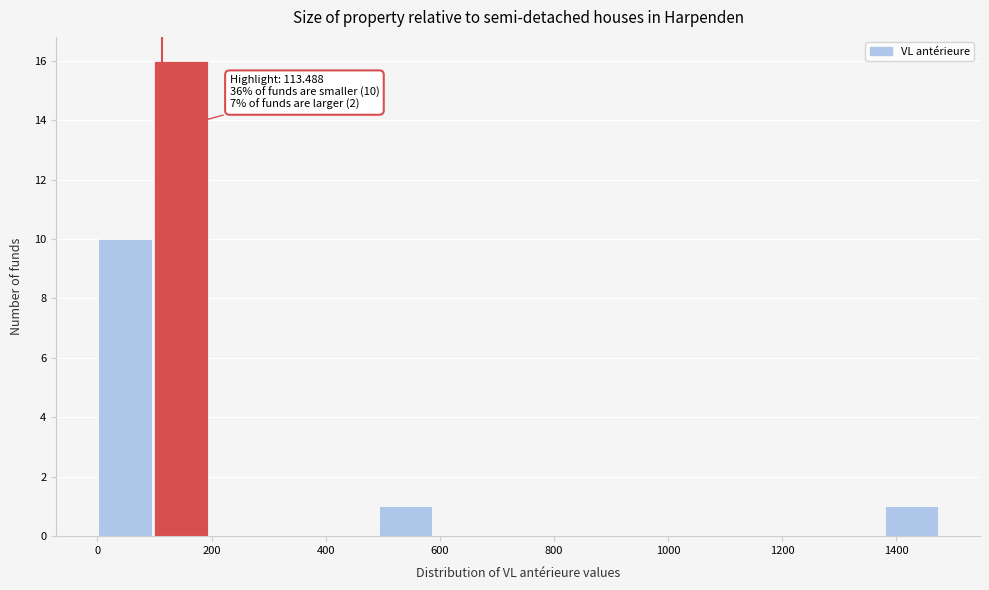

Over which range of the x-axis is the bar tallest?

100 to 200